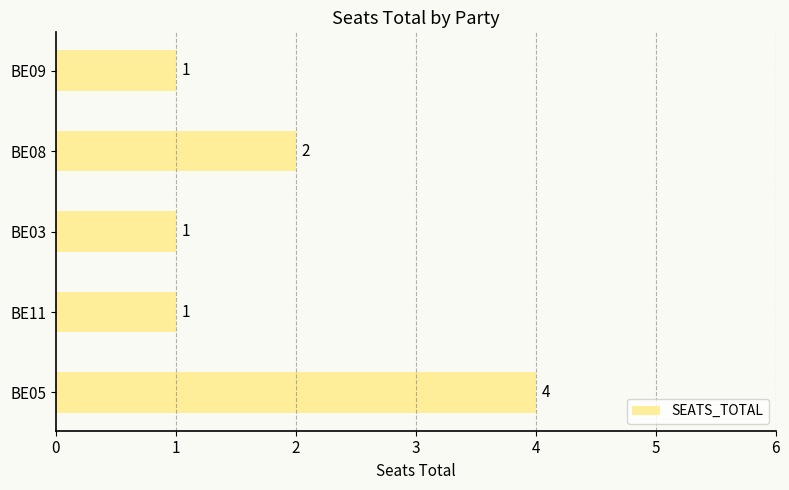

Count the values in the range 1 to 2.

4